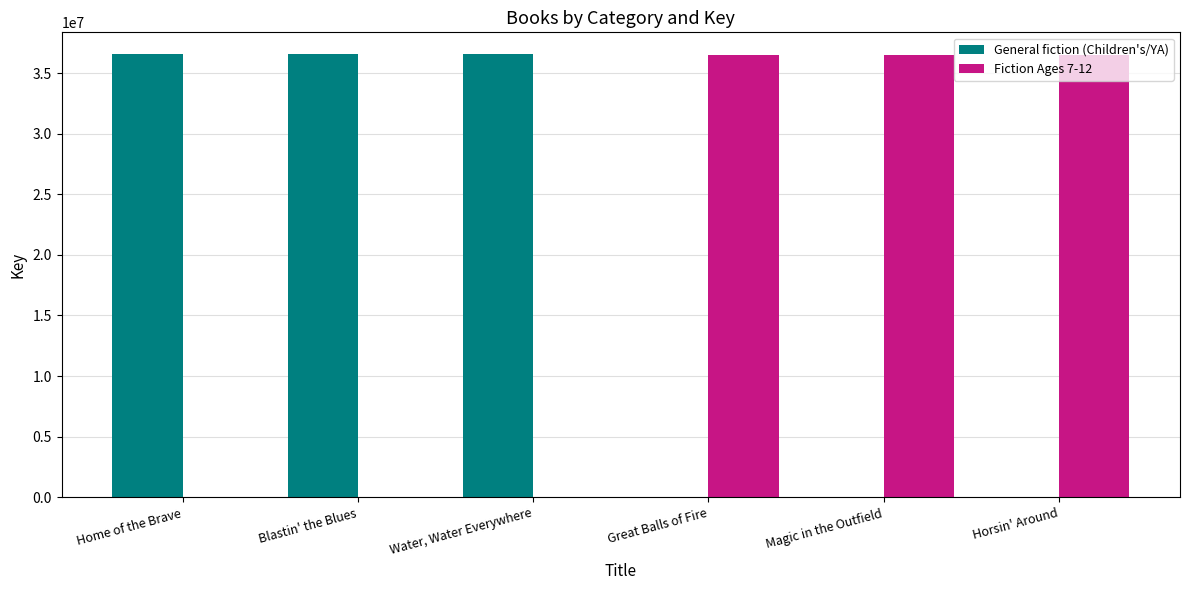

True or false: Fiction Ages 7-12 has a value of 60243396 at Horsin' Around.

False